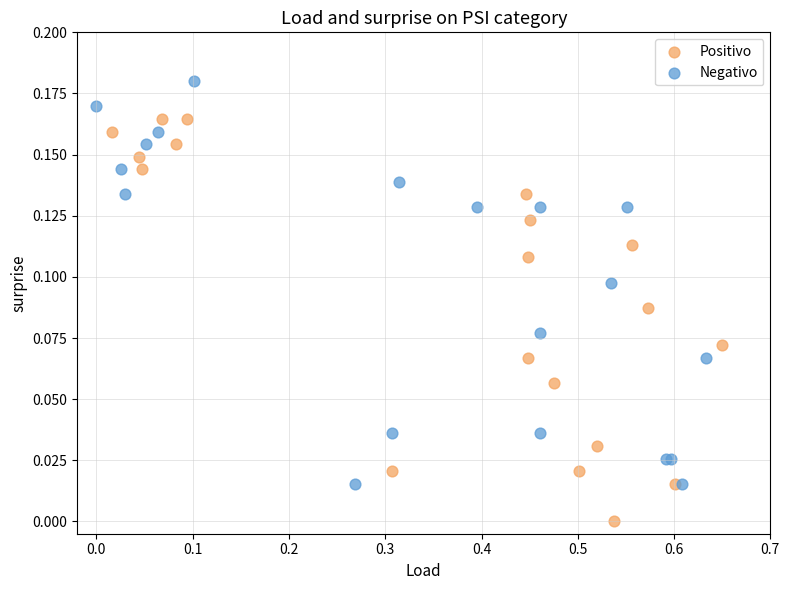

Which series contains the lowest Y value?

Positivo